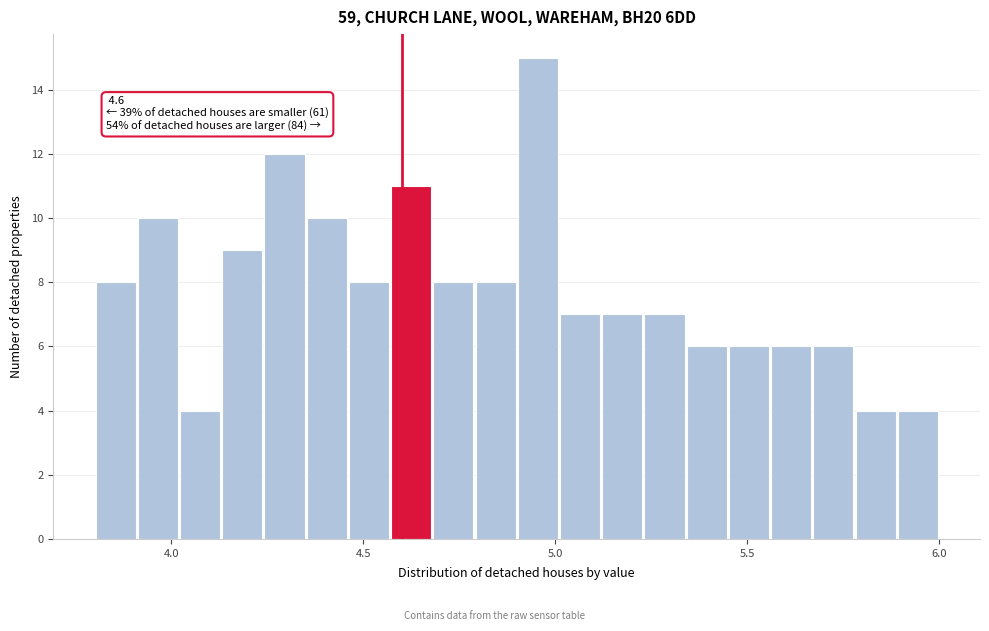

Around what value on the x-axis is the tallest bar? Give the approximate position of its centre, as read against the axis.

4.95